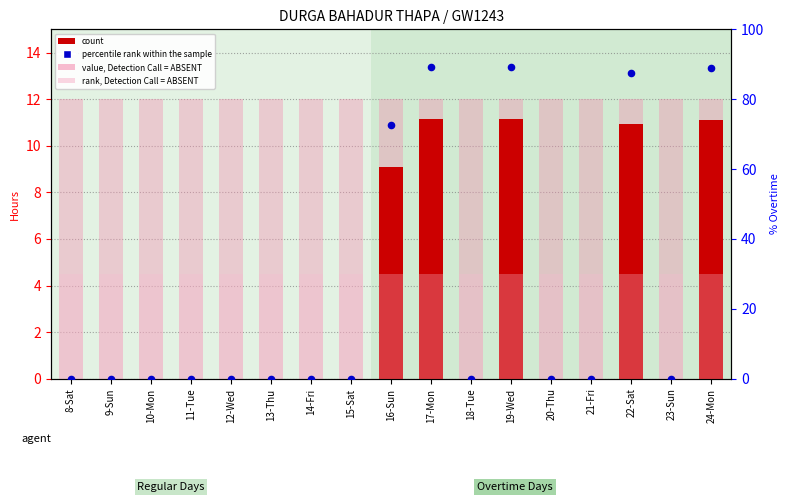

At which category is the sum across all series the highest?

19-Wed